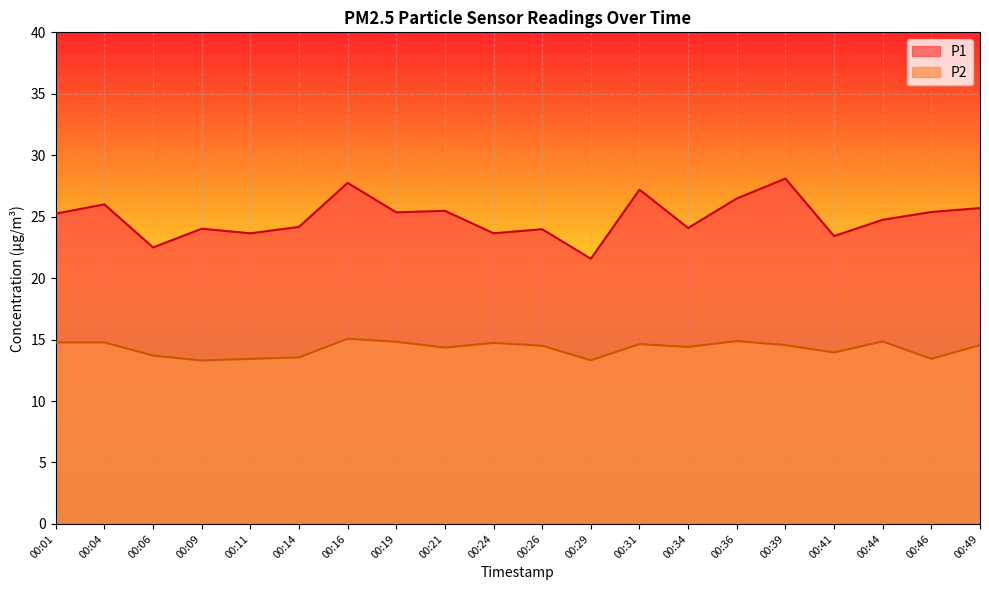

Rank the categories by P1 value from lowest to highest.

00:29, 00:06, 00:41, 00:11, 00:24, 00:26, 00:09, 00:34, 00:14, 00:44, 00:01, 00:19, 00:46, 00:21, 00:49, 00:04, 00:36, 00:31, 00:16, 00:39